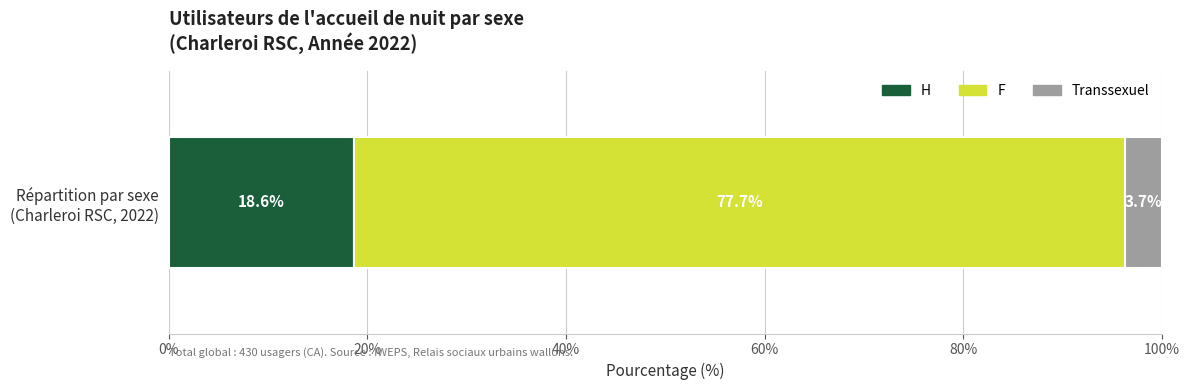

What is the lowest value of the H series?

18.6